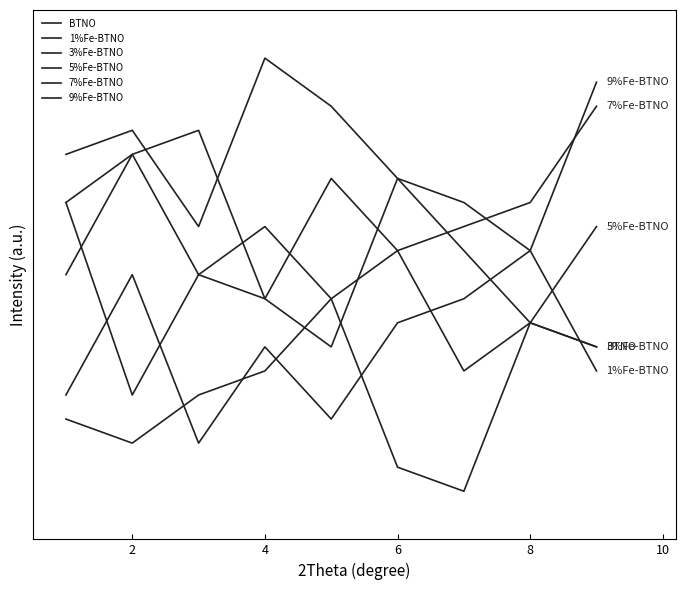

Is this an area chart (filled region under the line)?

No